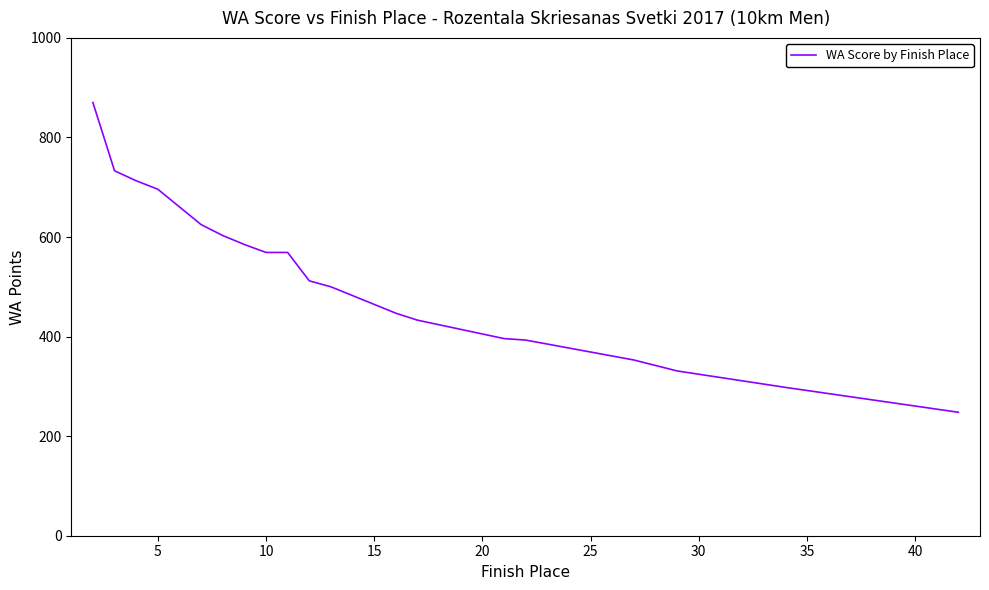

What is the greatest value displayed?

870